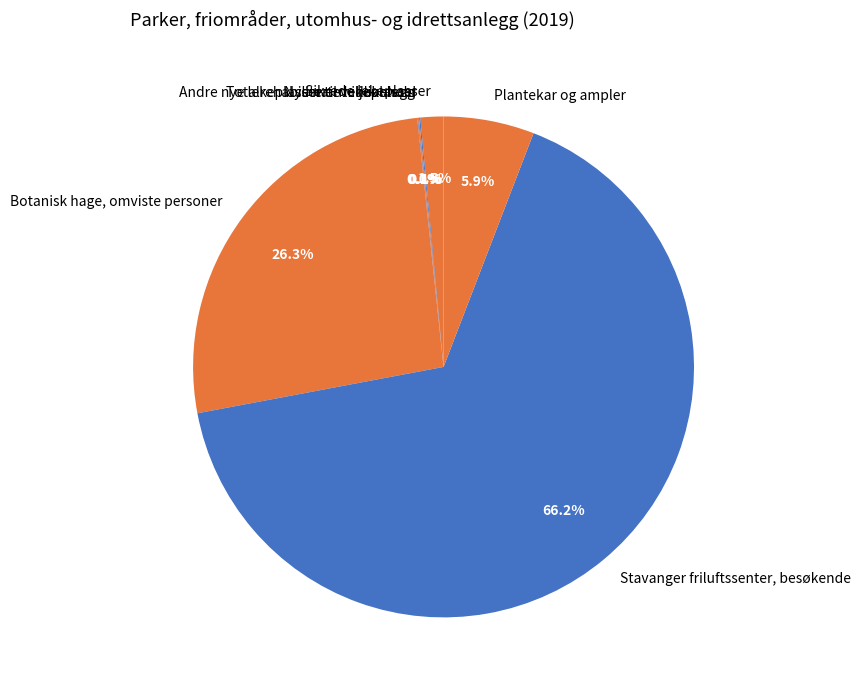

Is the sum of Plantekar og ampler and Stavanger friluftssenter, besøkende greater than half?

Yes